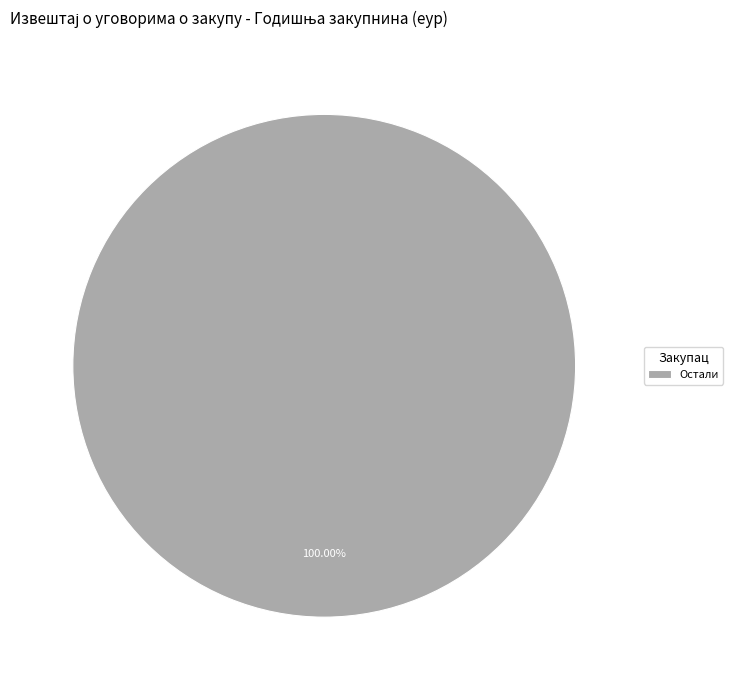

How many slices are in this pie chart?

1